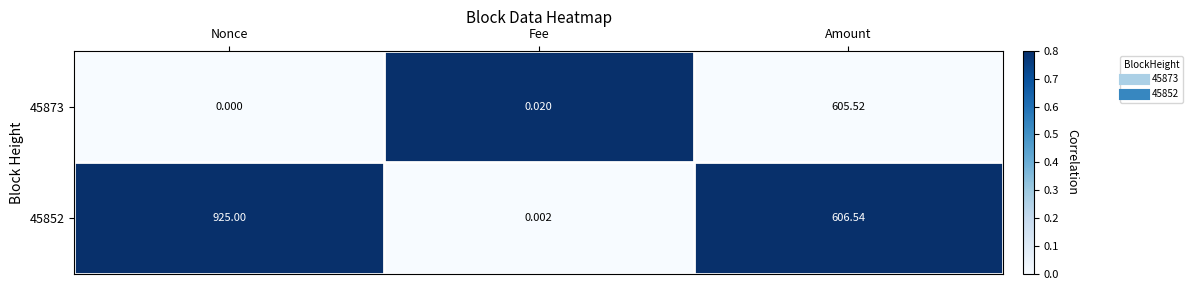

List the series in order of their peak value, highest first.

45852, 45873